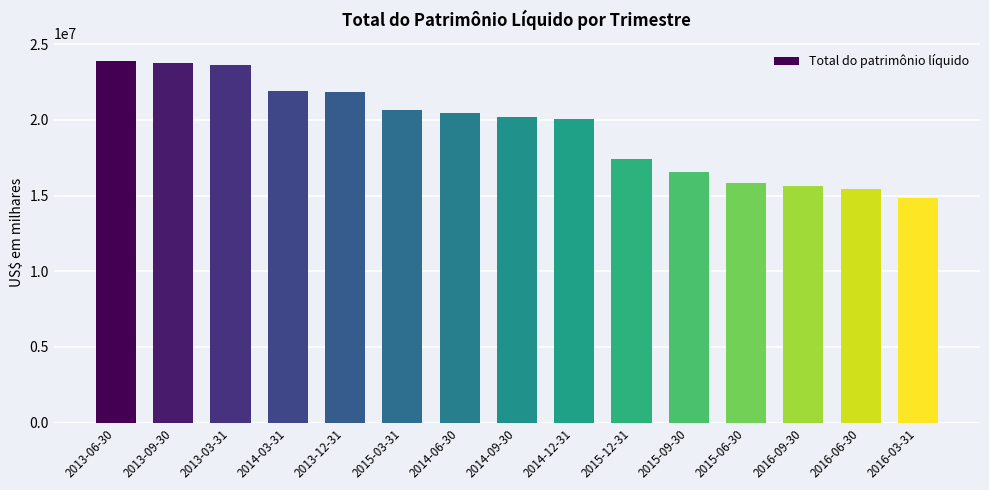

Is it true that the value at 2014-03-31 is 21885300?

True